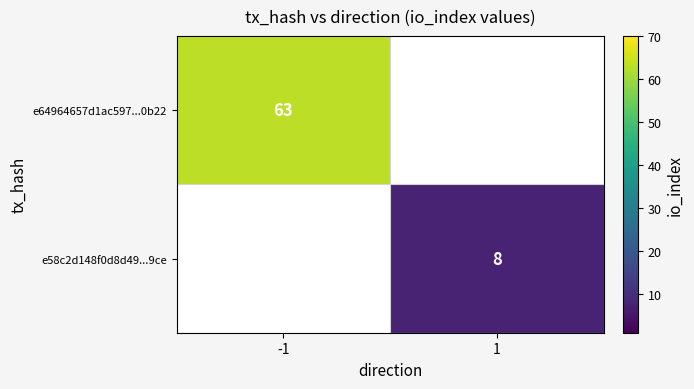

True or false: e58c2d148f0d8d49...9ce has a value of 4 at 1.

False